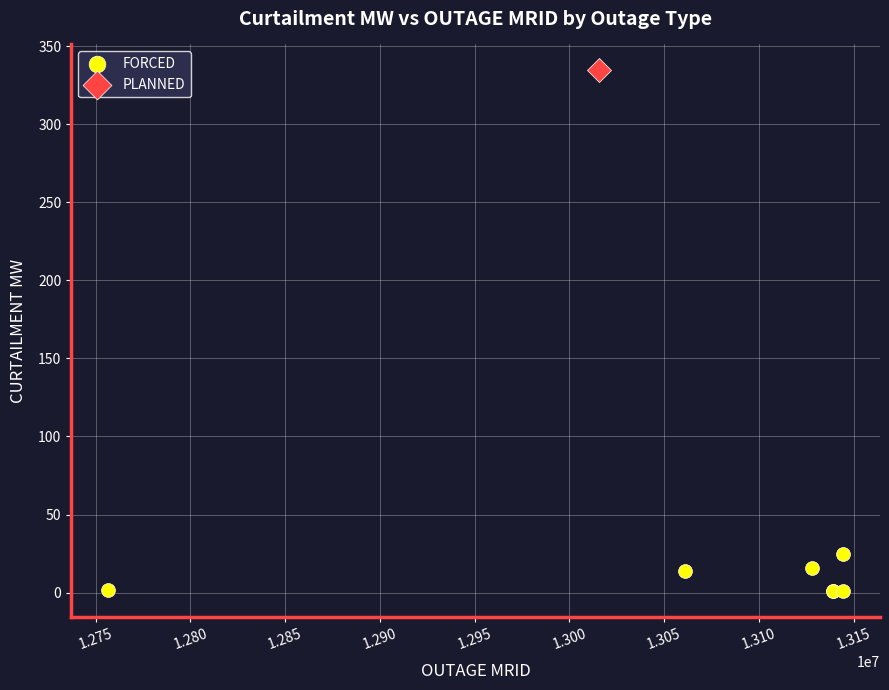

What are all the series names shown in the legend?

FORCED, PLANNED